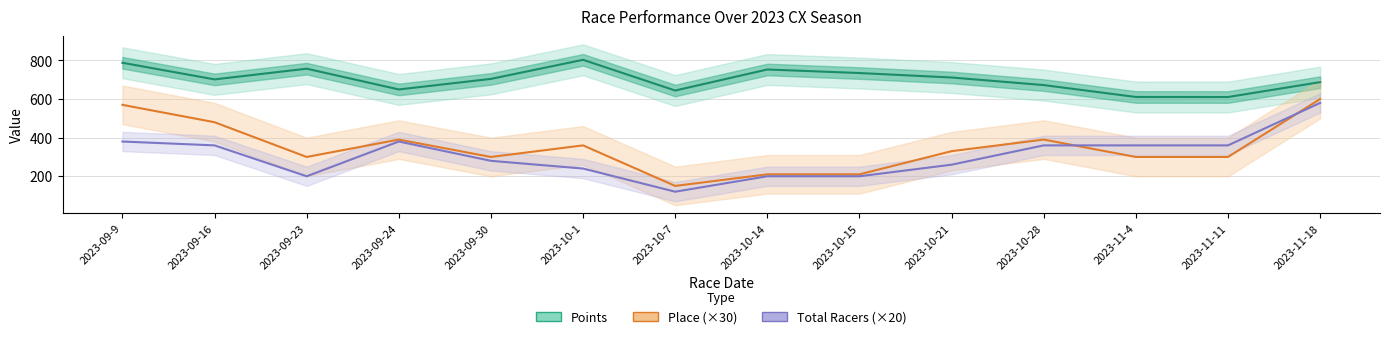

Is it true that Place (×30) equals 48.8 at 2023-10-15?

False